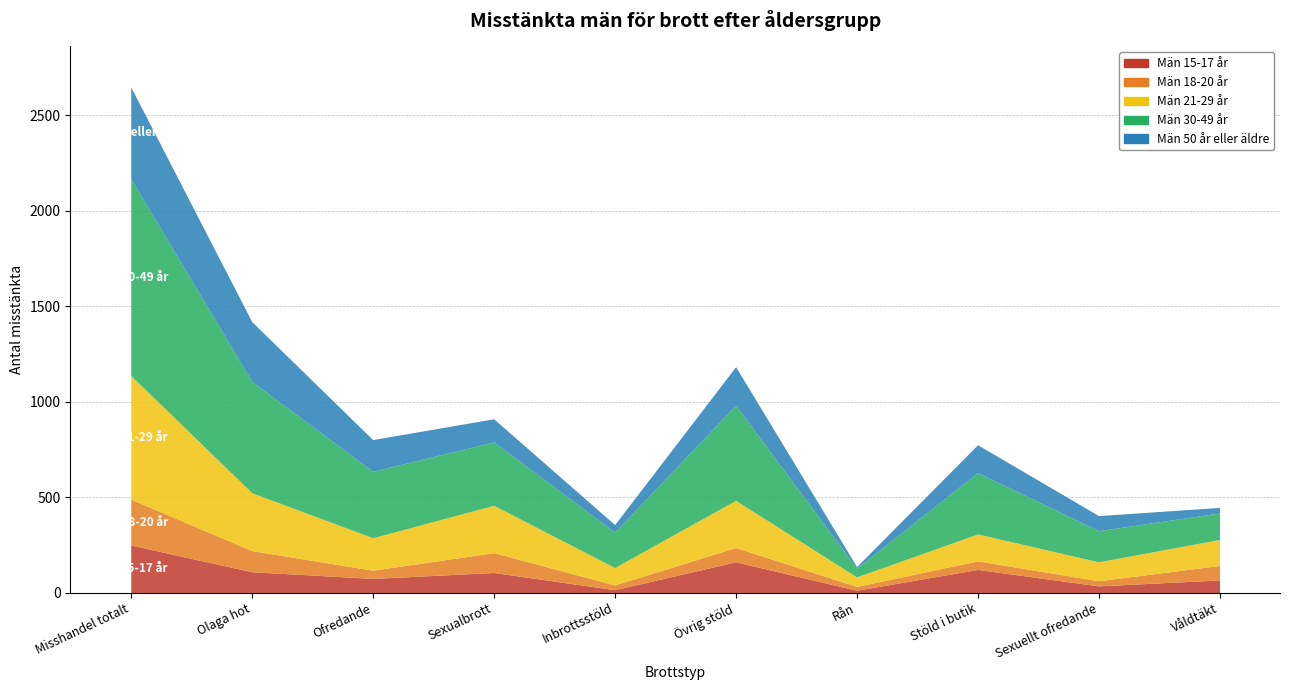

True or false: Män 15-17 år and Män 30-49 år cross at least once.

False